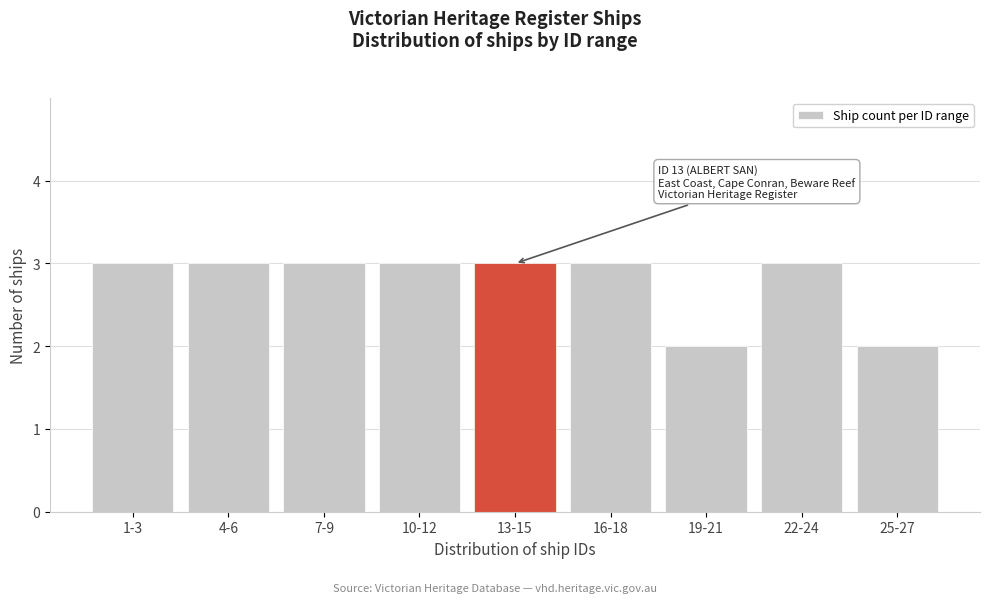

Reading right to left, list all the values displayed in this chart.

25-27=2	22-24=3	19-21=2	16-18=3	13-15=3	10-12=3	7-9=3	4-6=3	1-3=3